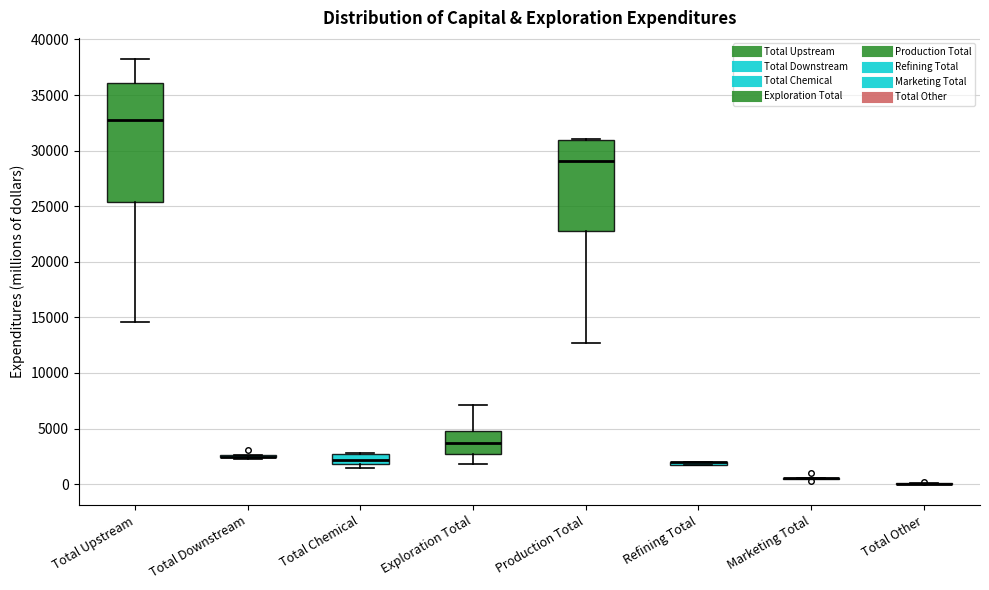

Which box is the tallest, from its lower edge to its upper edge?

Total Upstream